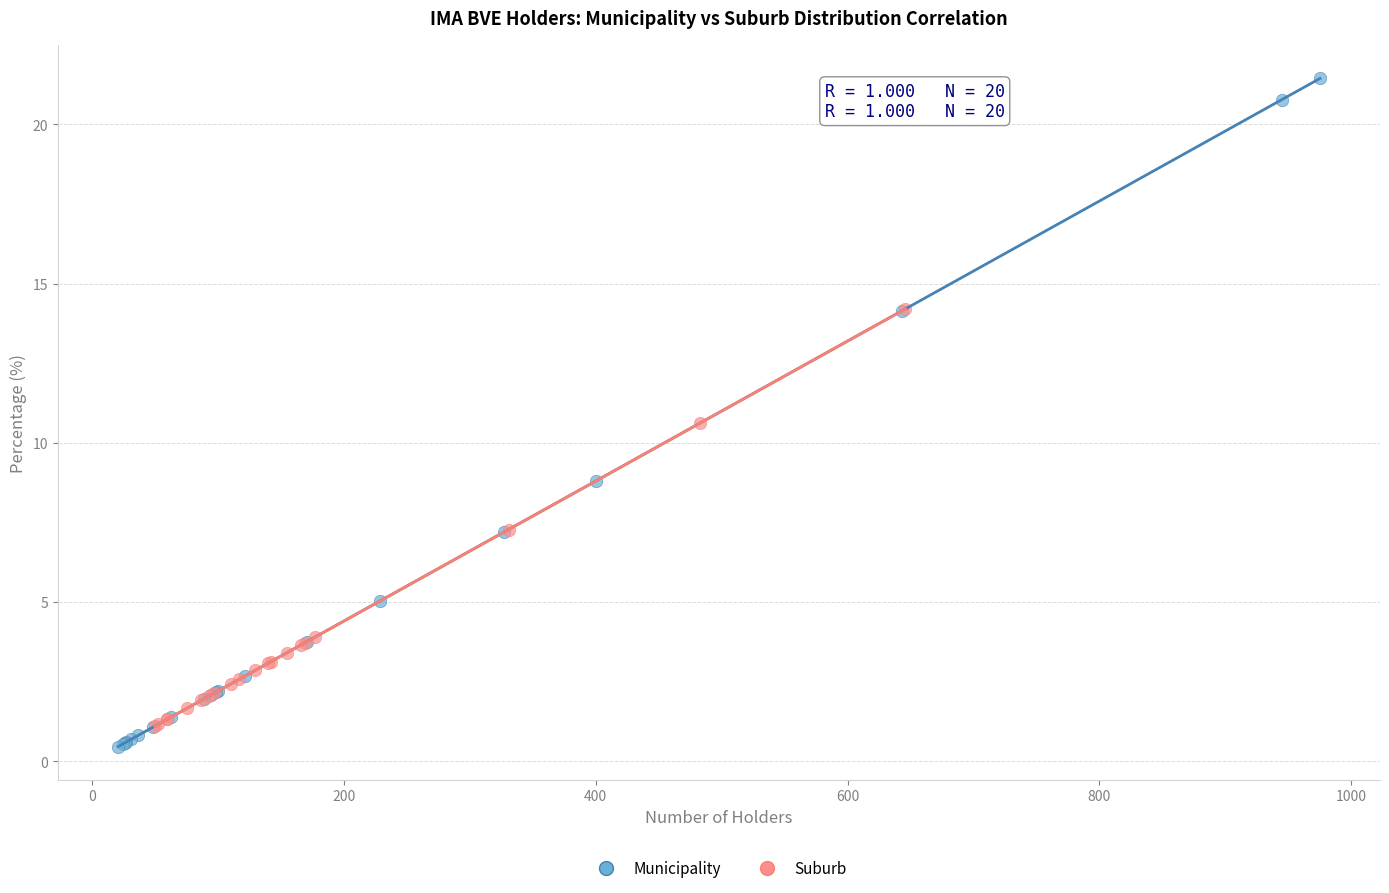

What are all the series names shown in the legend?

Municipality, Suburb